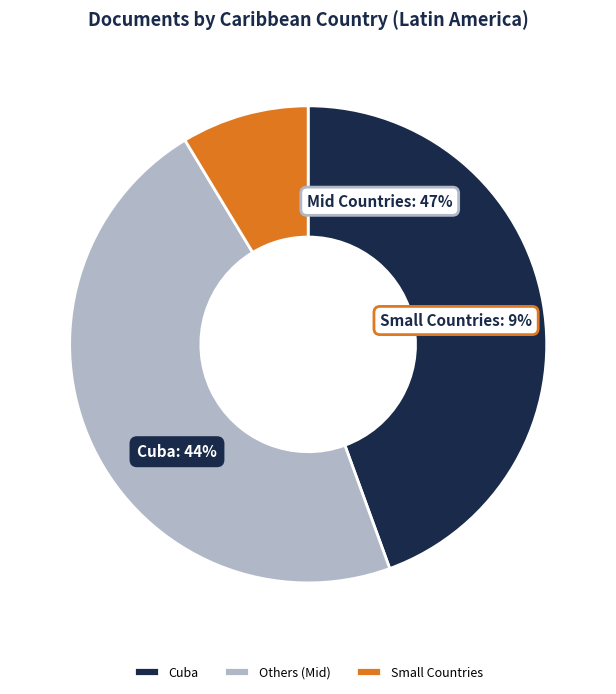

Is the sum of Dominican Republic and Puerto Rico greater than half?

No